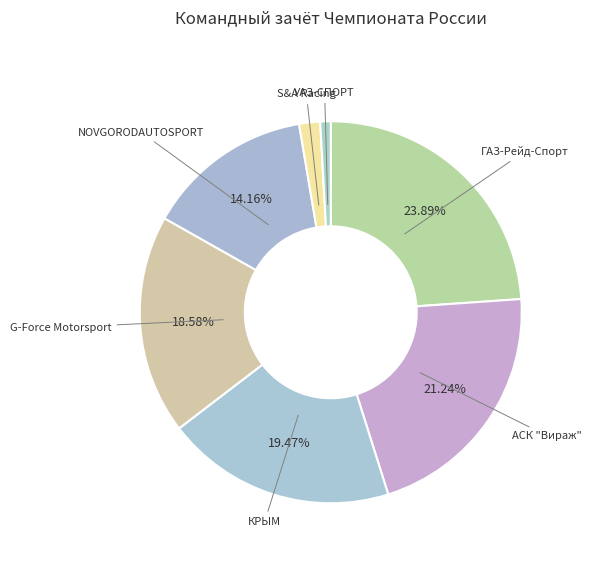

What portion of the pie excludes G-Force Motorsport?

81.4%